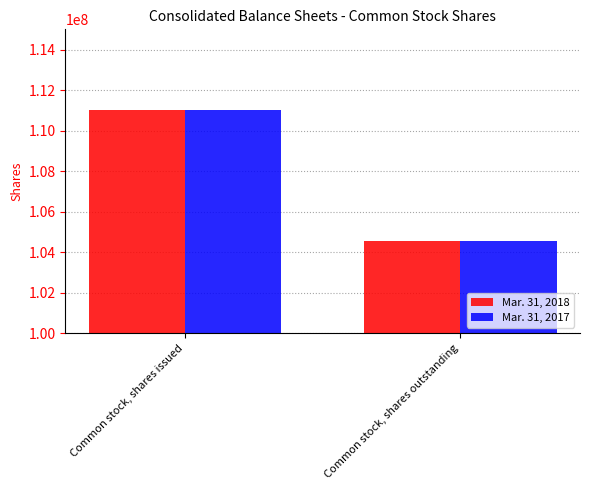

What is the label of the 1st bar from the right?

Common stock, shares outstanding